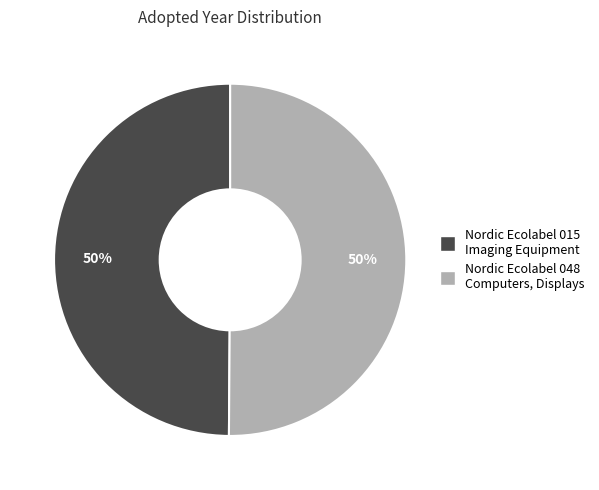

To the nearest percent, what is the average slice percentage?

50%